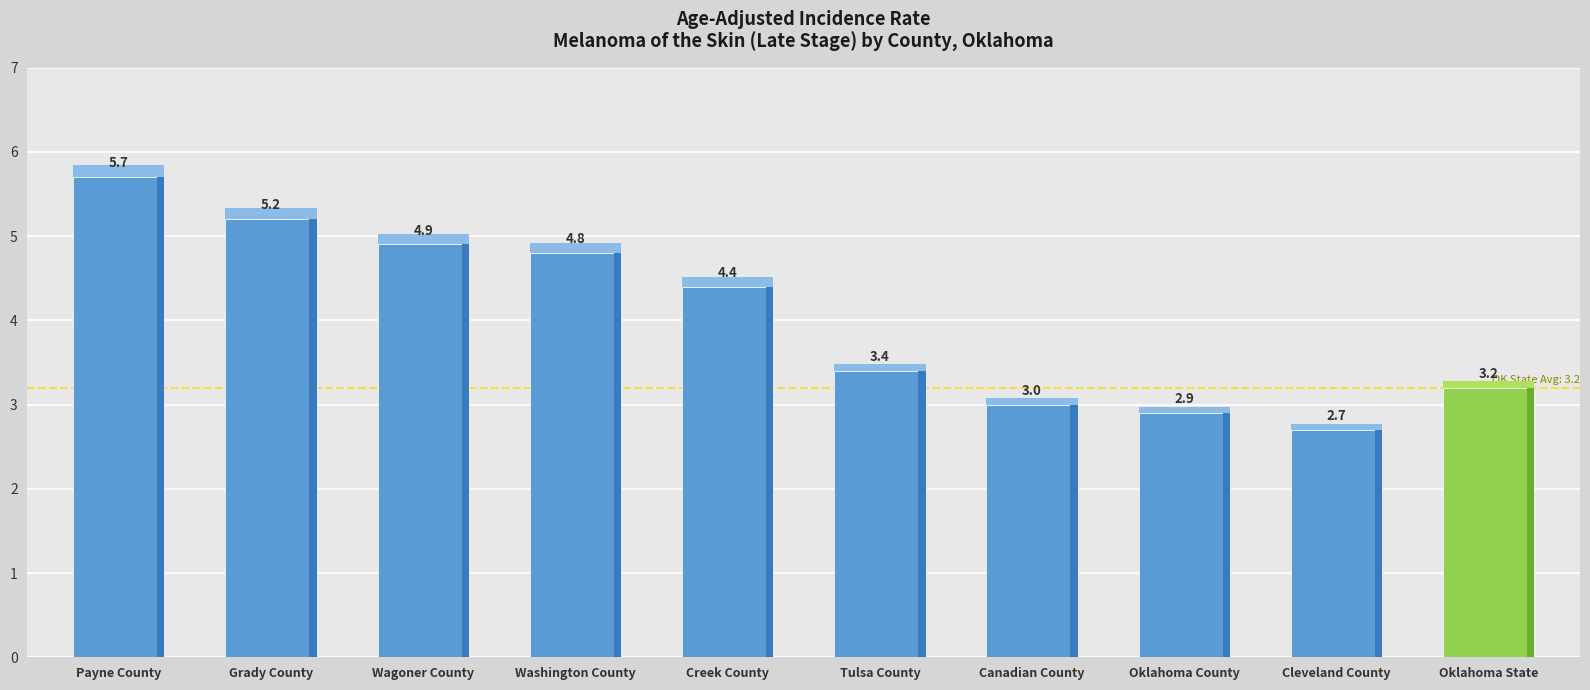

Approximately how many times larger is the value at Tulsa County compared to Cleveland County?

1.3